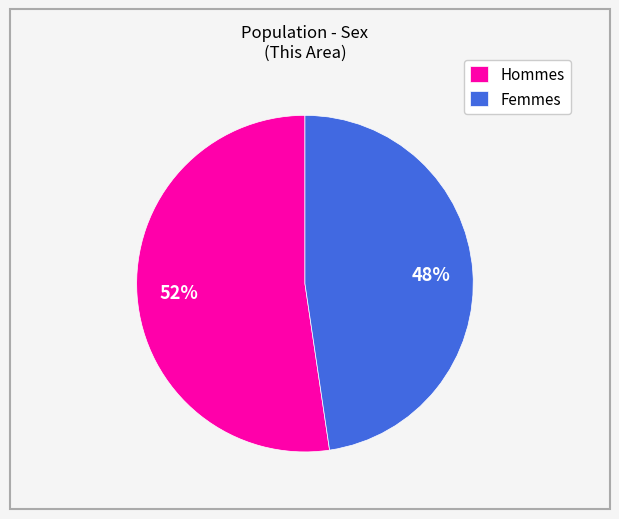

The Femmes slice represents 62% of the pie. True or false?

False